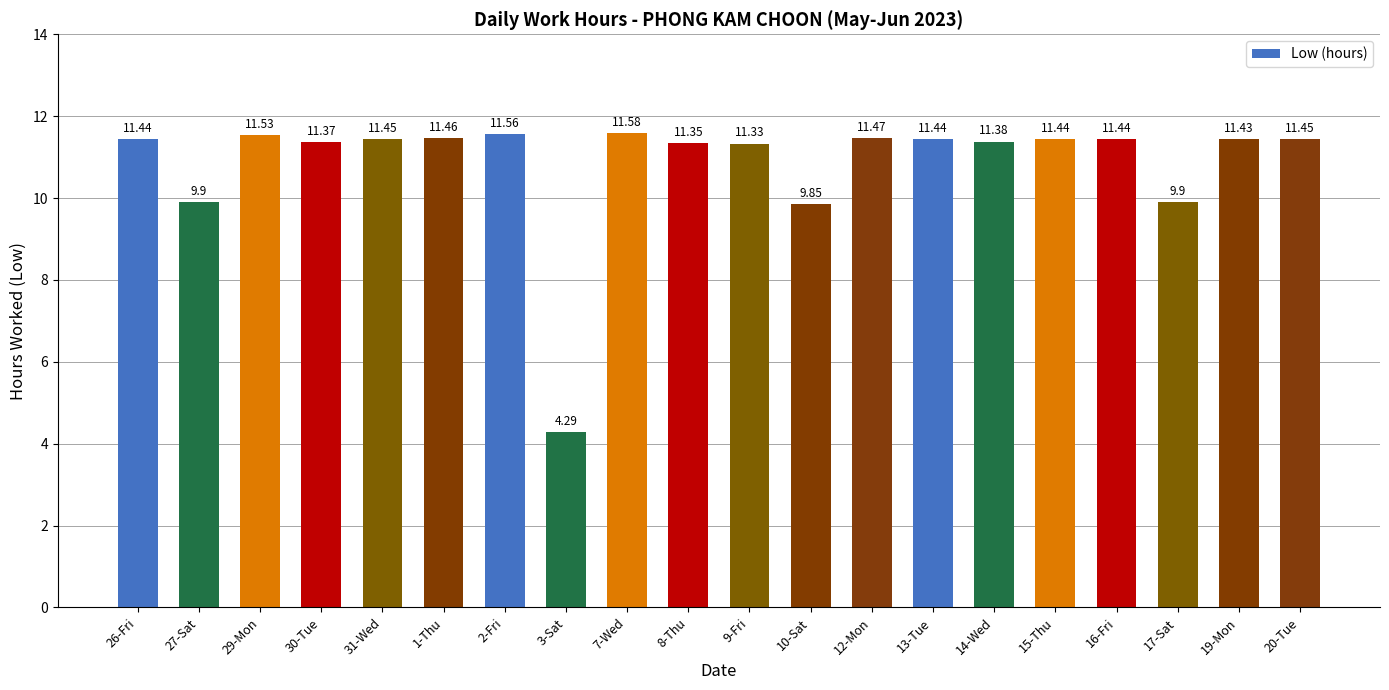

Is it true that the value at 19-Mon is 4.9?

False